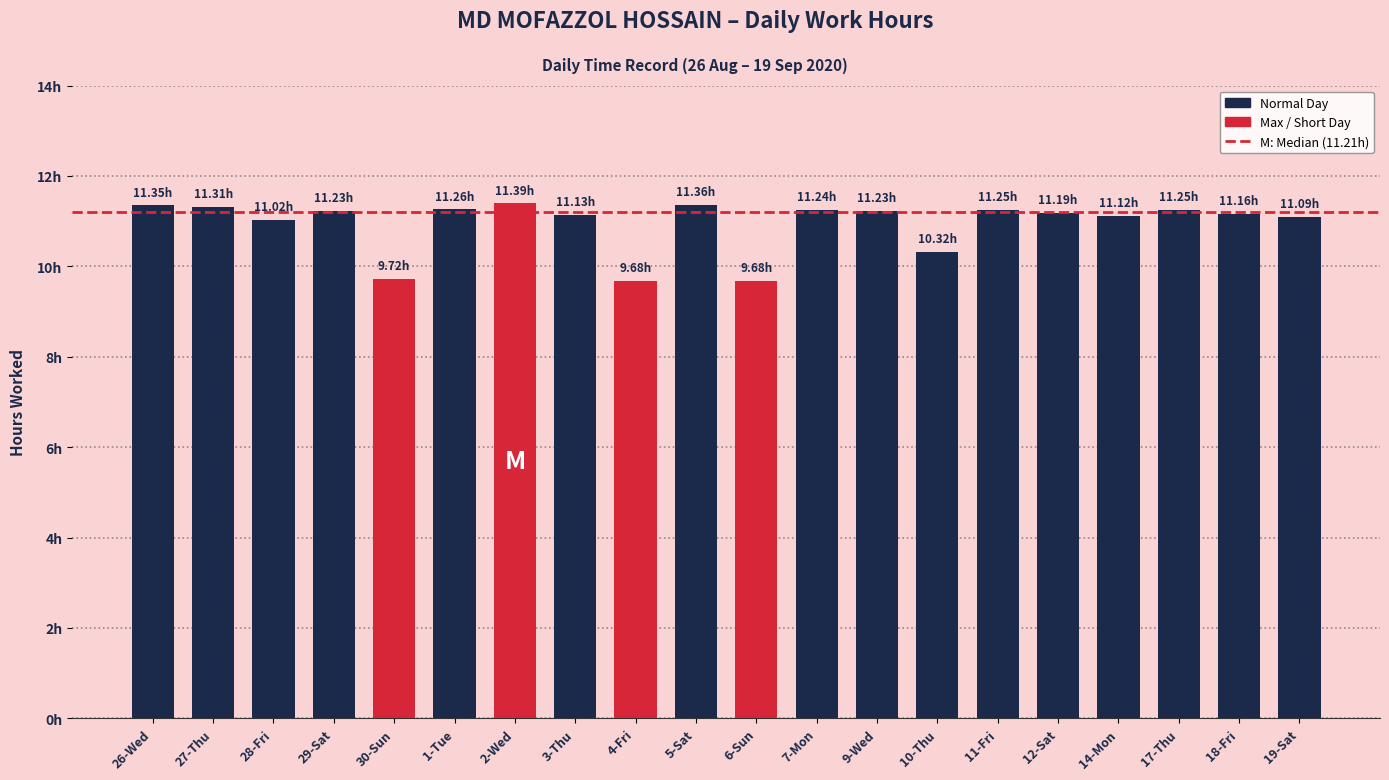

What is the value of the 5th bar from the left?

9.7